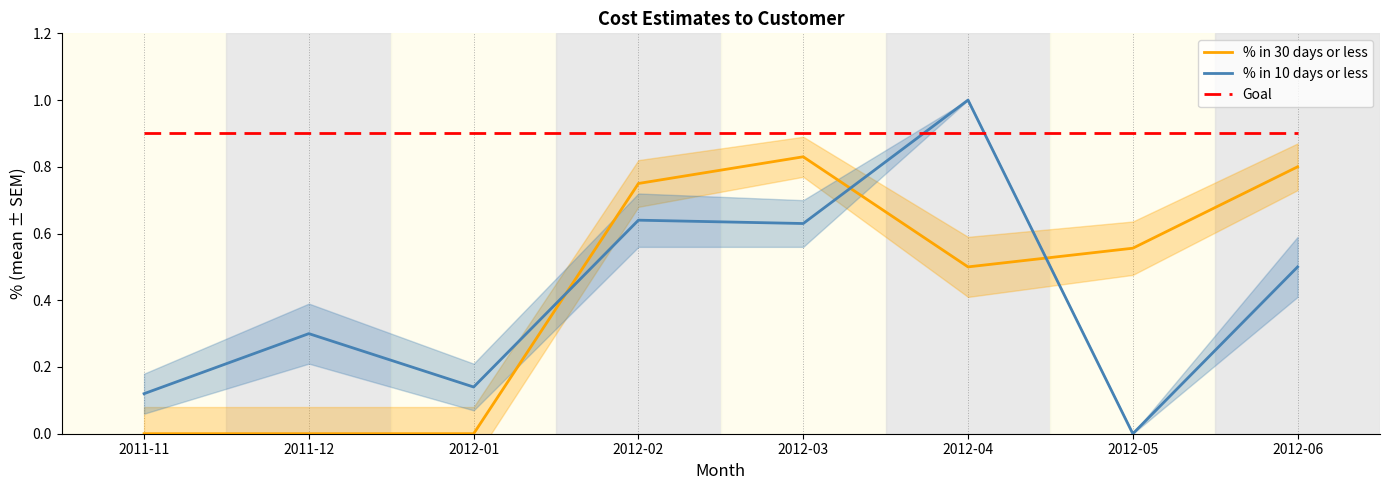

Which series has the largest range (max minus min)?

% in 10 days or less